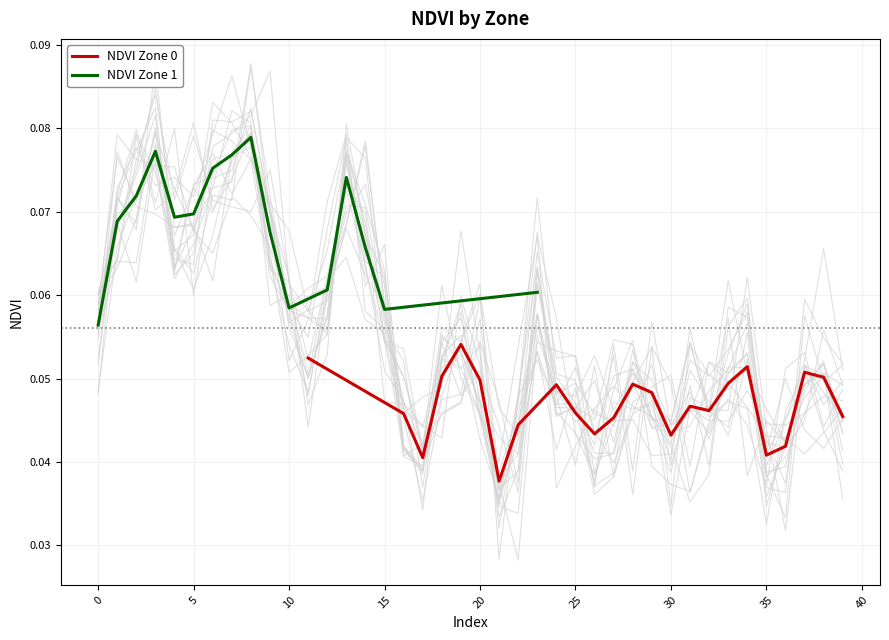

How many points are lower than both their immediate neighbors (excluding endpoints)?

6